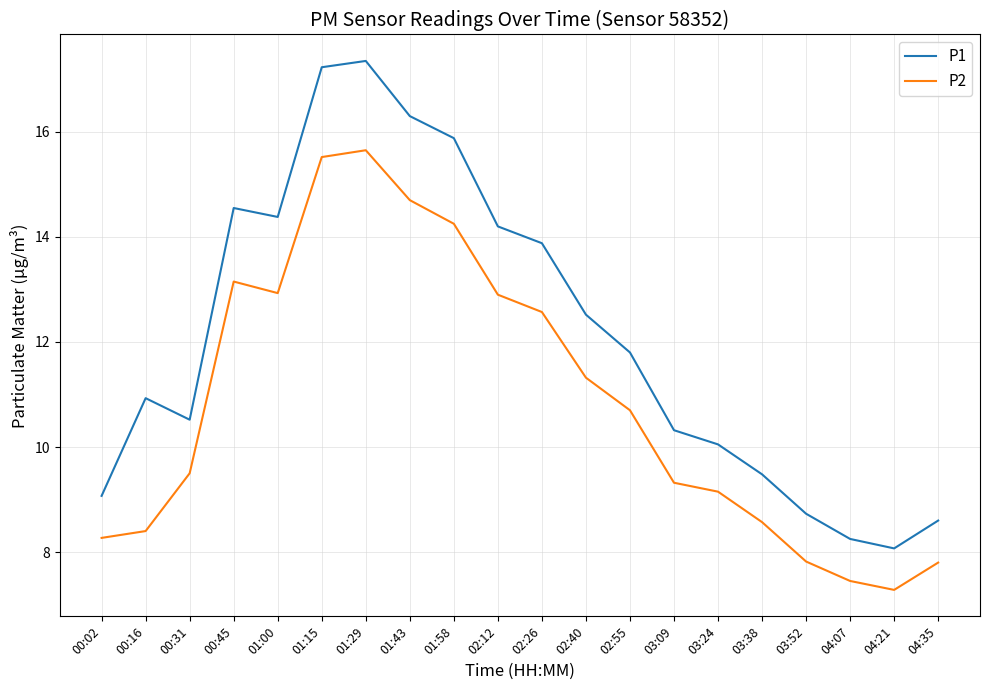

What is the difference between the P2 values at 04:07 and 01:00?

5.5